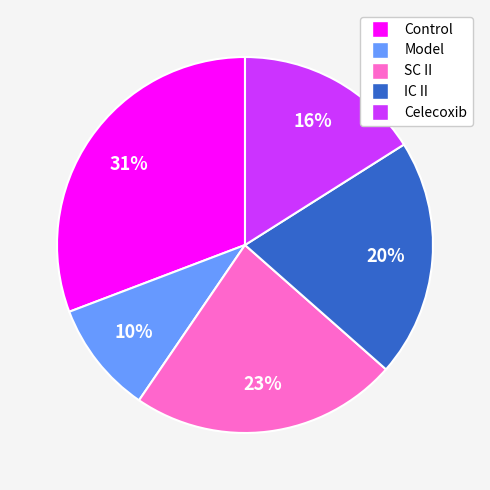

Which slice is the largest?

Control